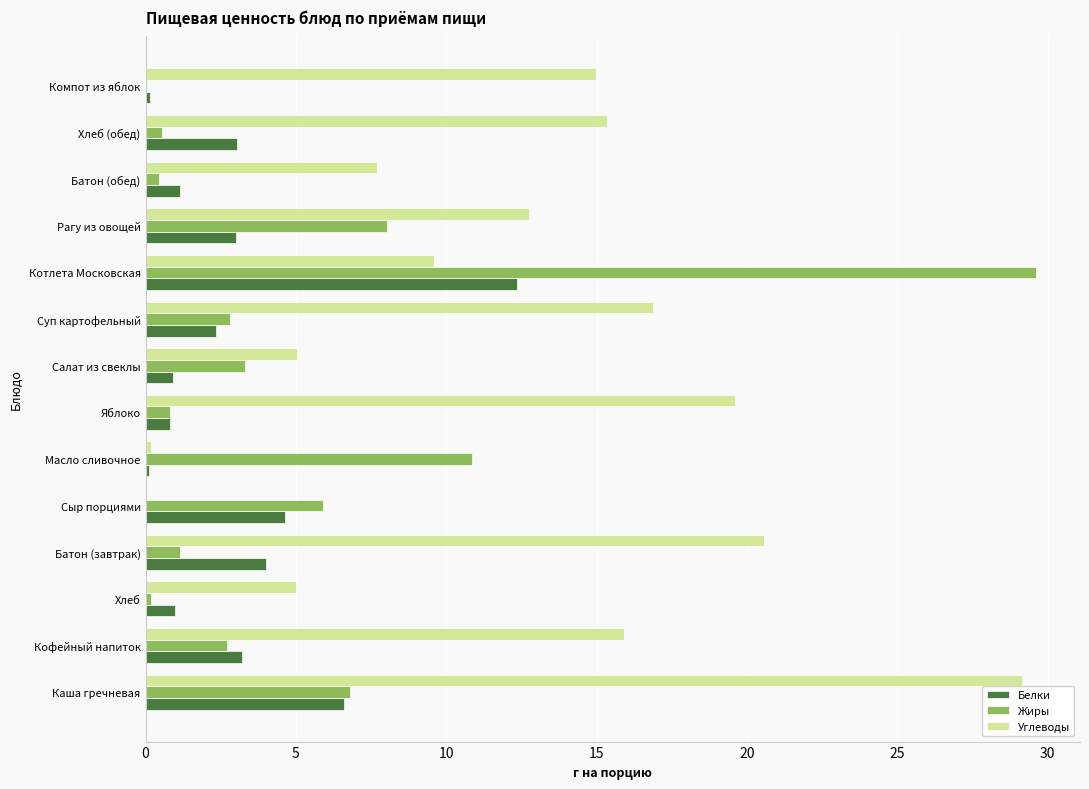

At which category is the sum across all series the highest?

Котлета Московская